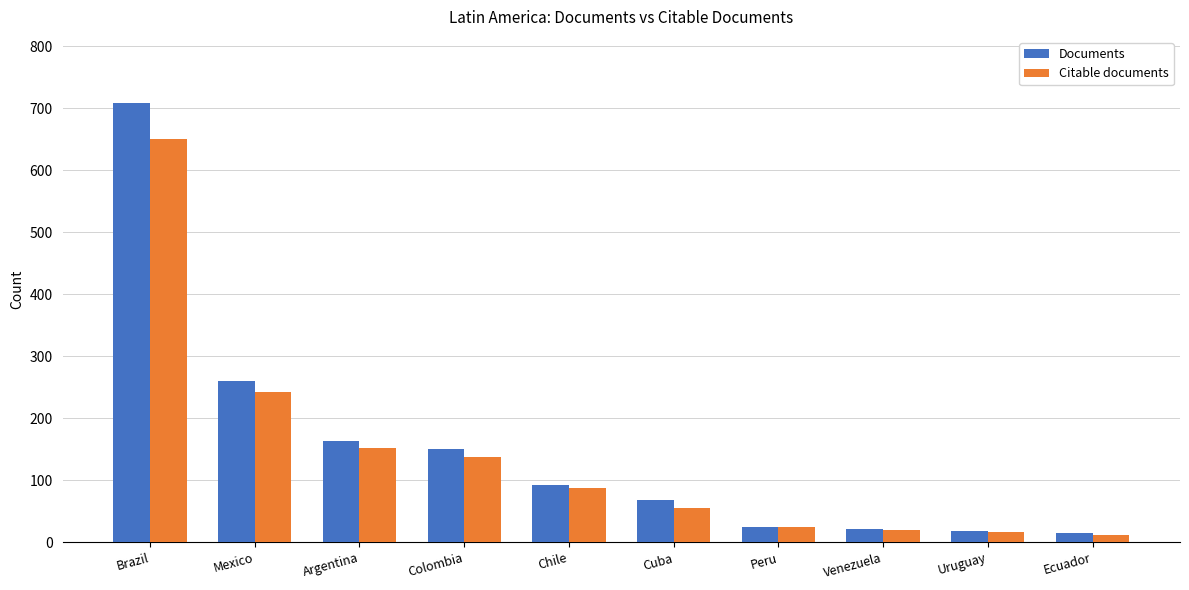

Read the Documents value at Argentina.

163